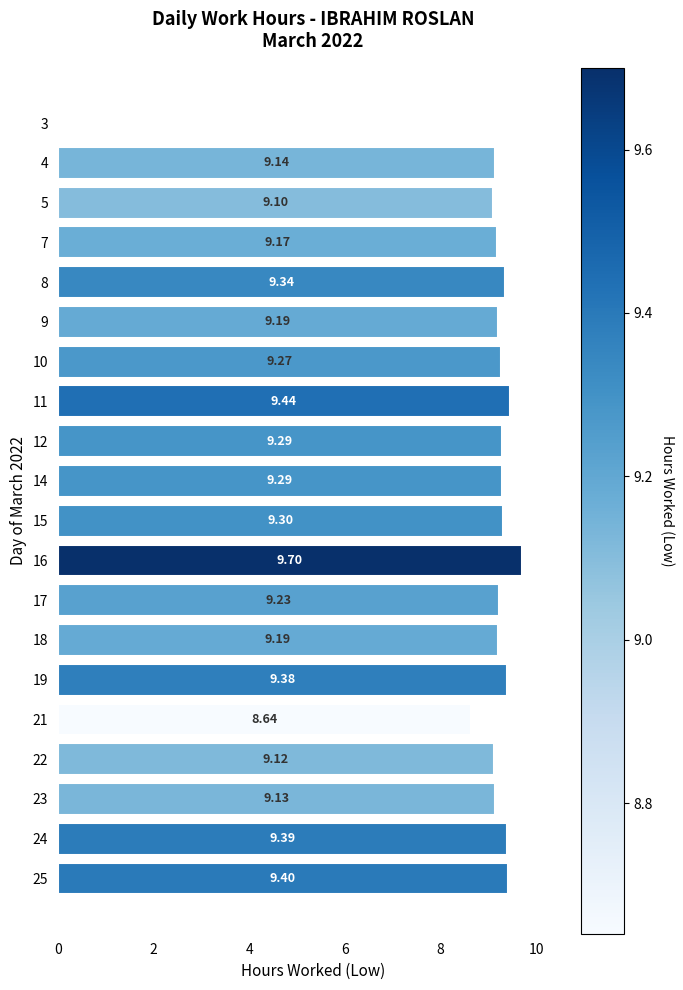

Which label corresponds to the largest value in the chart?

16